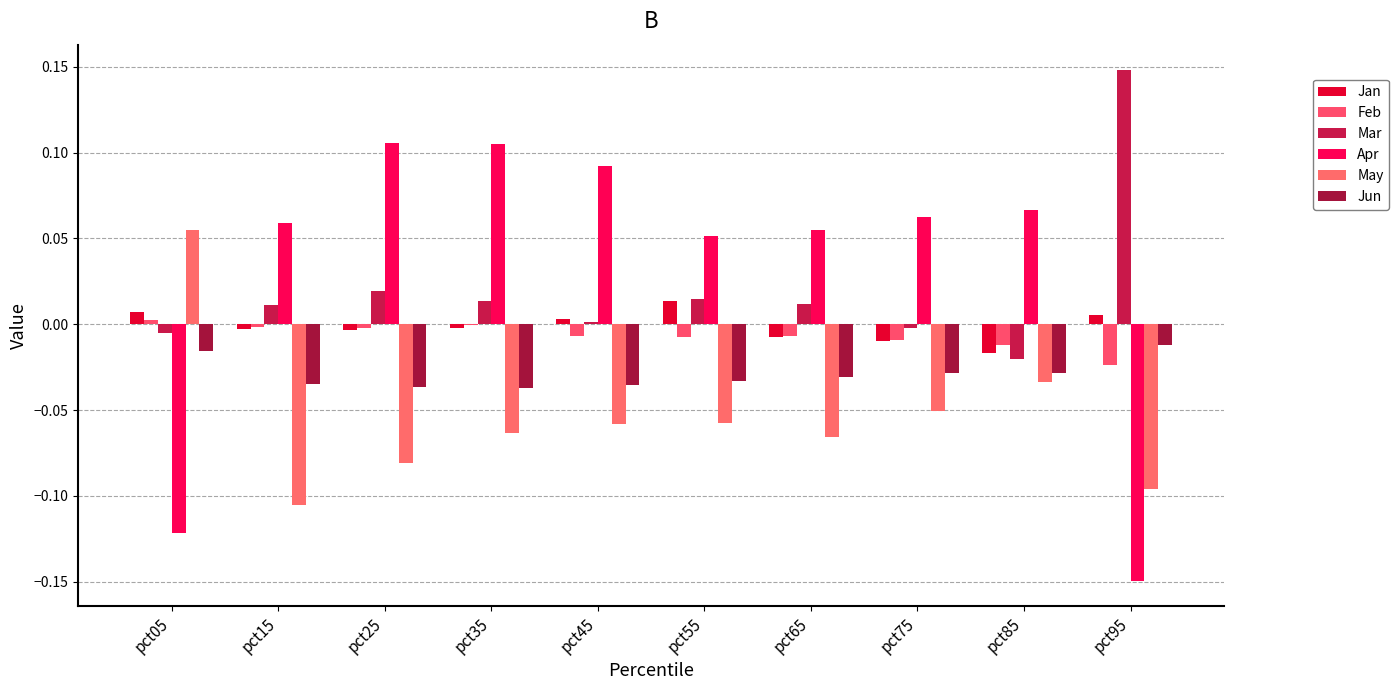

Does the chart contain stacked bars?

No